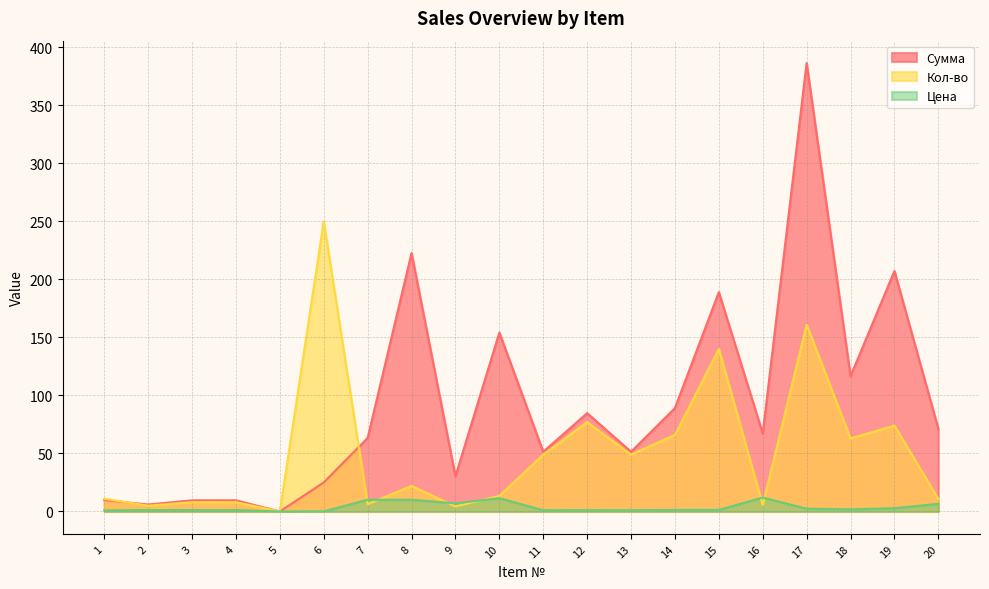

Which series has the largest range (max minus min)?

Сумма